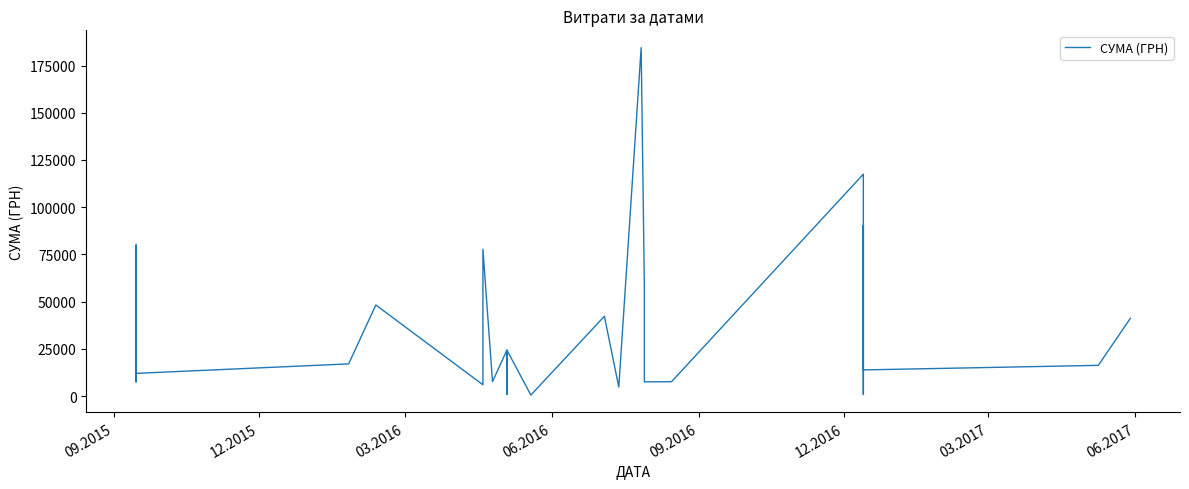

How many lines are shown in the chart?

1